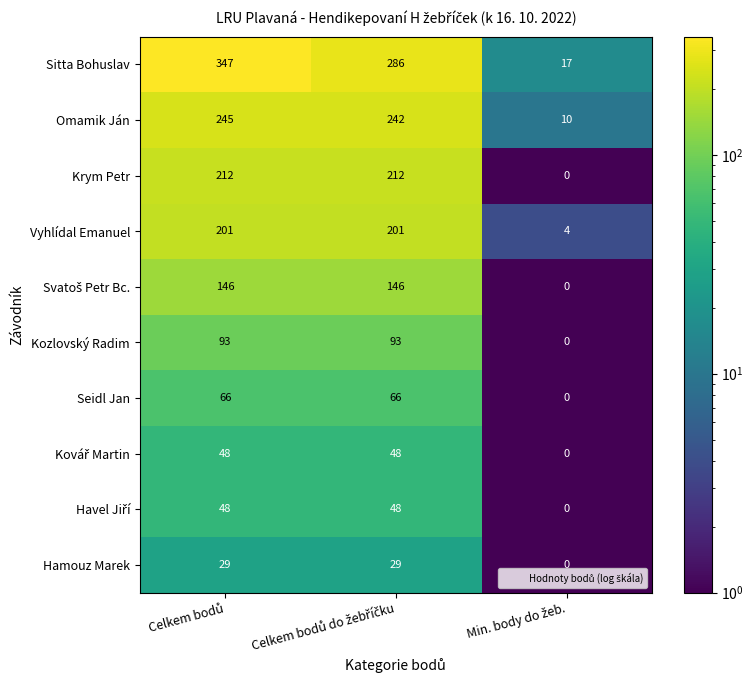

Which series has the widest spread of values?

Sitta Bohuslav